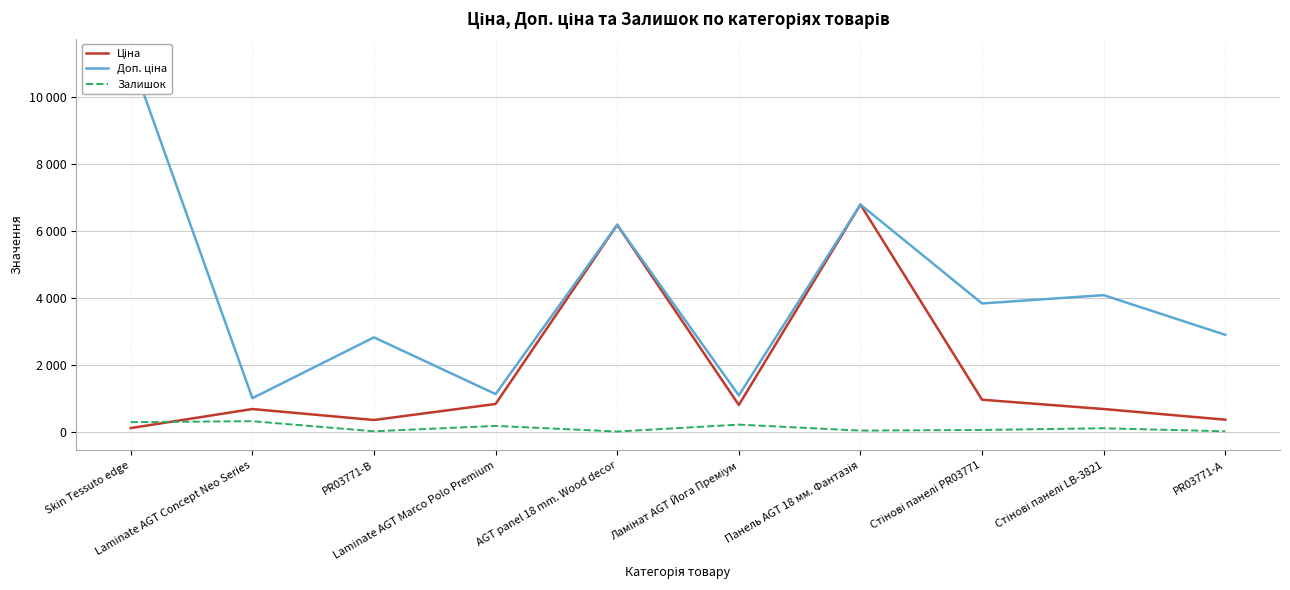

True or false: Ціна and Доп. ціна intersect in this chart.

False